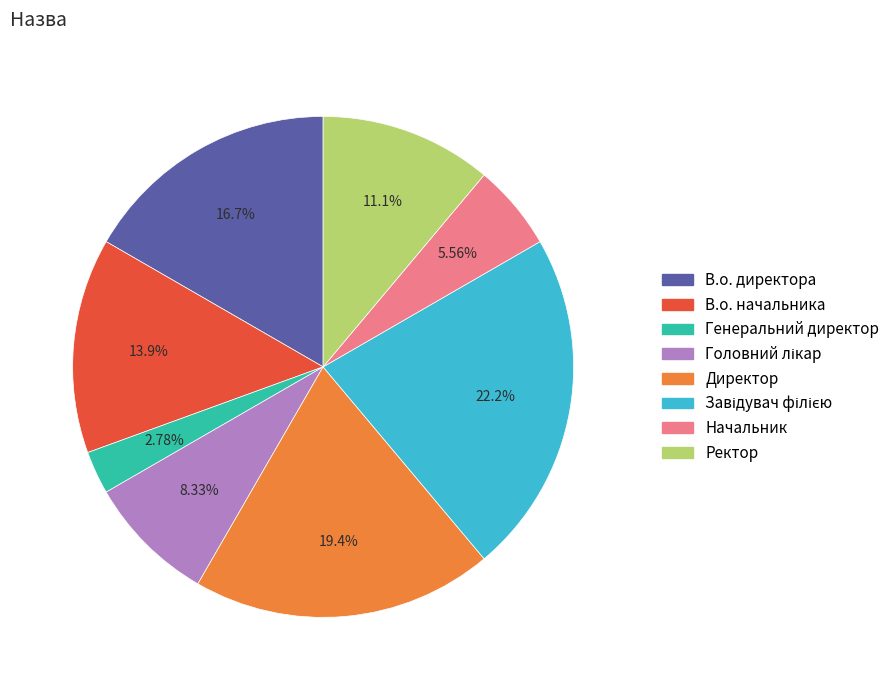

Which category has the smallest portion of the pie?

Генеральний директор